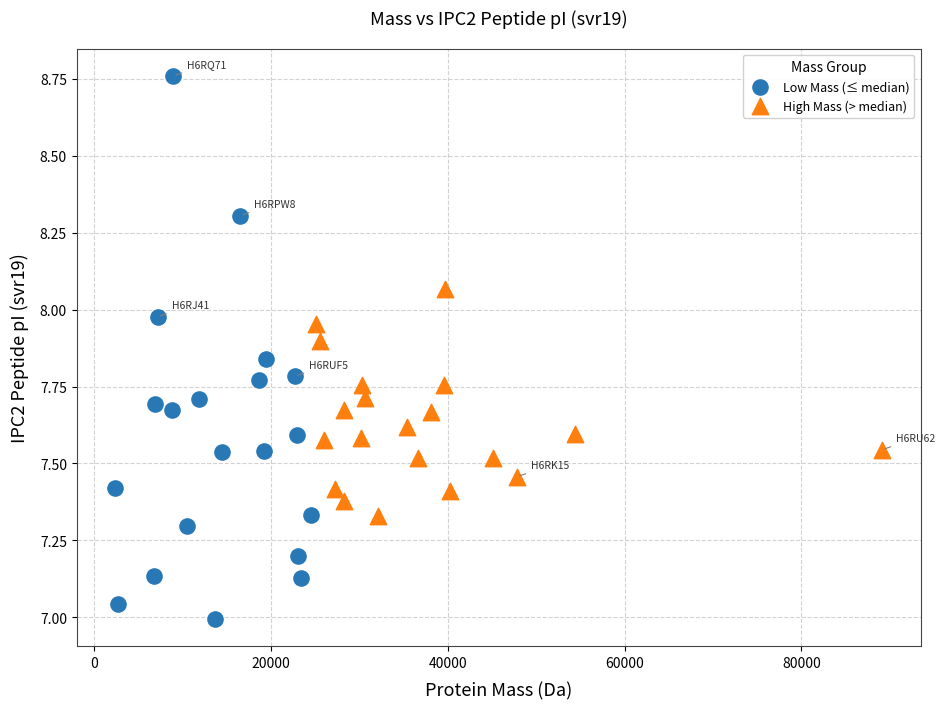

Which series has the widest spread of Y values?

Low Mass (≤ median)